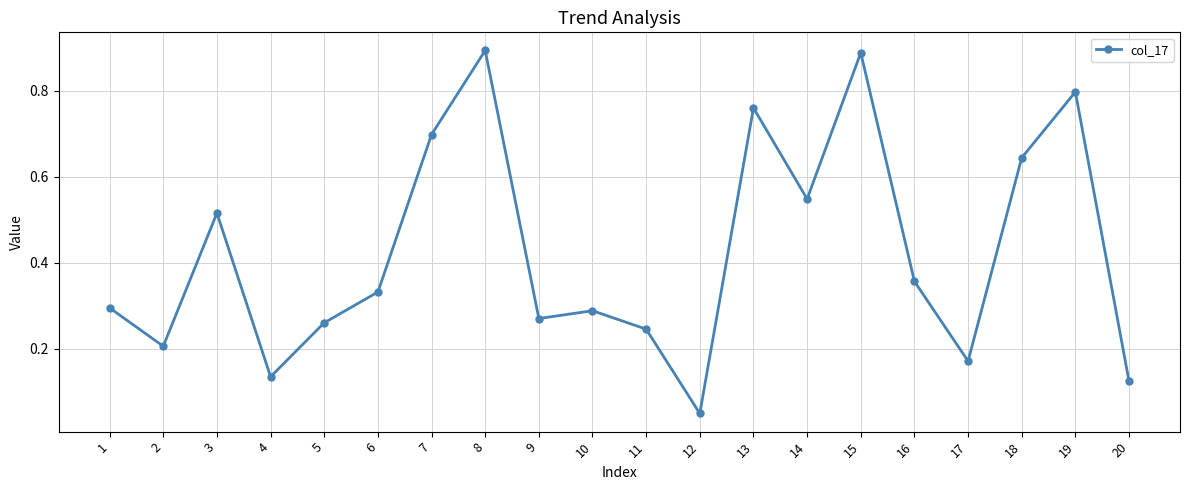

Where is the data nearest to the value 0?

12